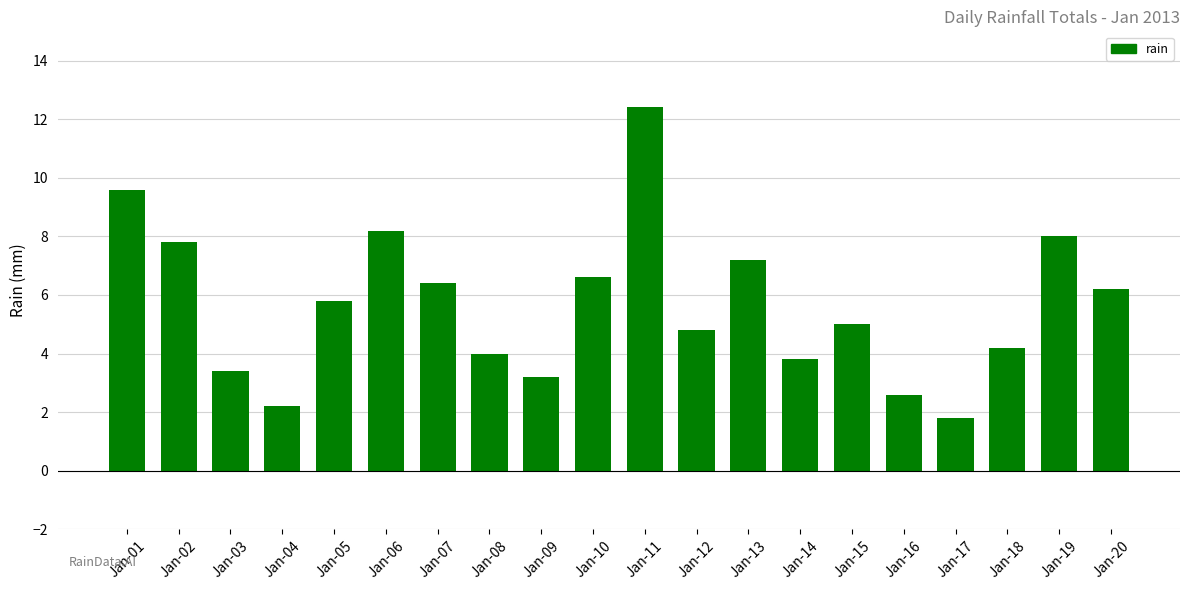

True or false: the data shows 3.4 at Jan-03.

True